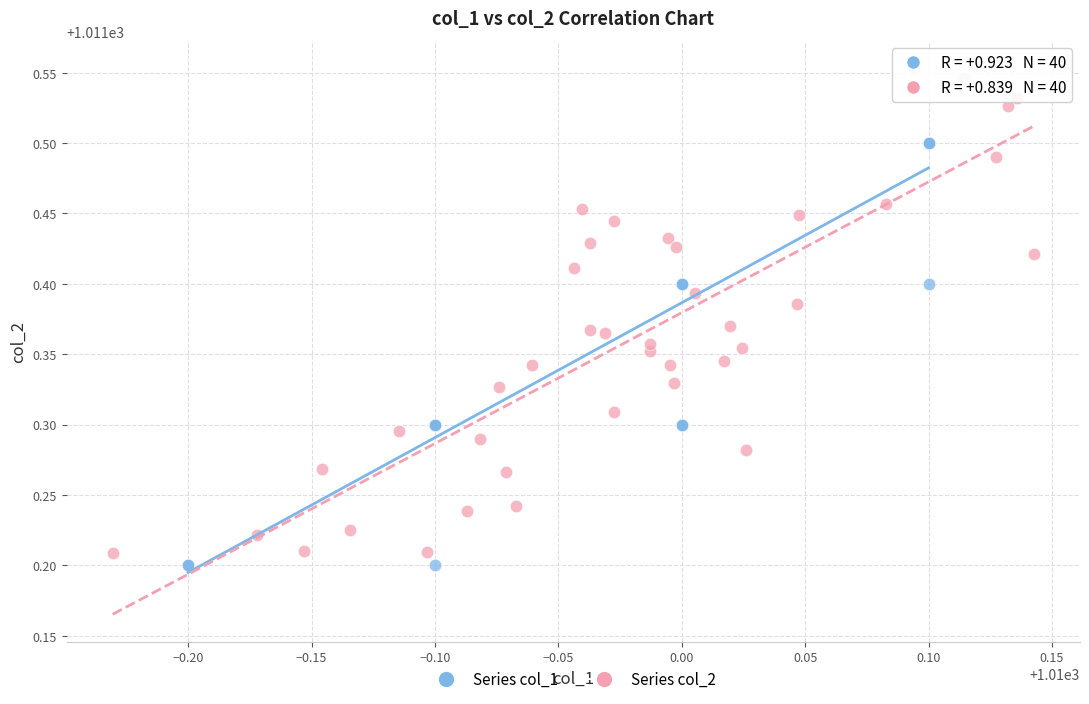

Which series has the largest Y range (max minus min)?

Series col_2